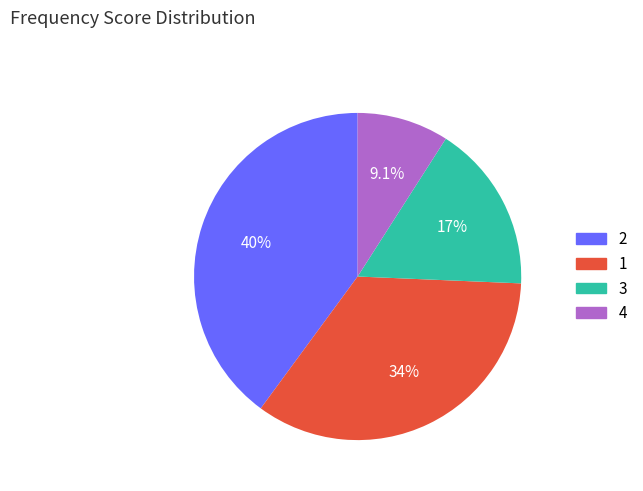

To the nearest percent, what is the difference between the 3 and 4 slice percentages?

8%